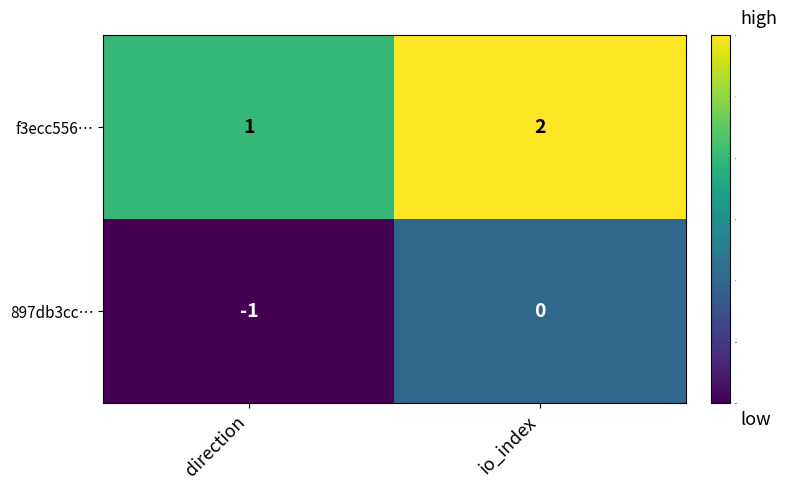

What is the sum of the f3ecc556… values at direction and io_index?

3